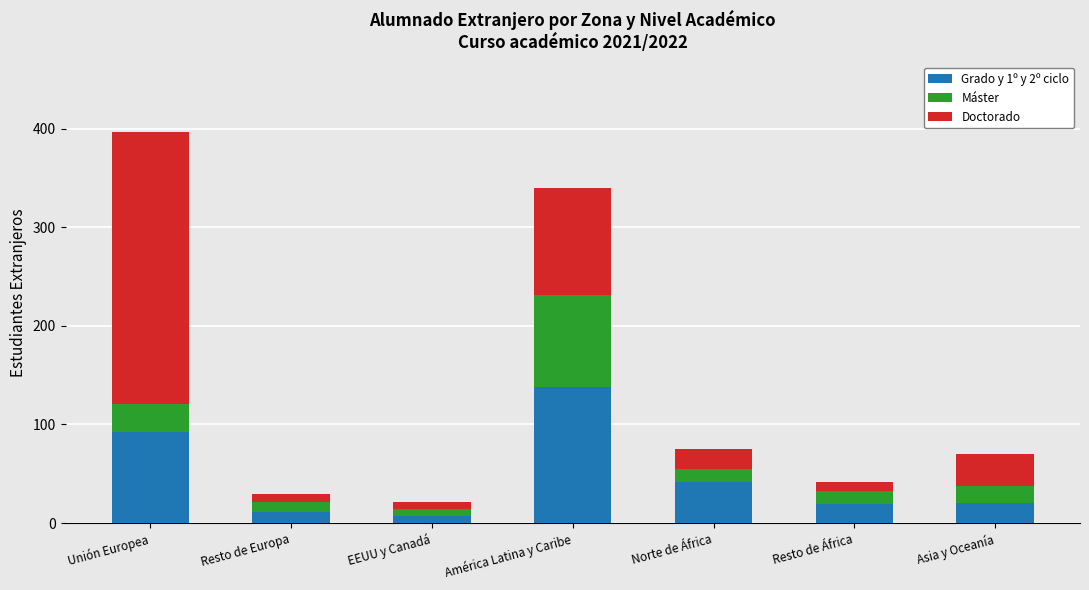

What is the total value across all series at Asia y Oceanía?

70